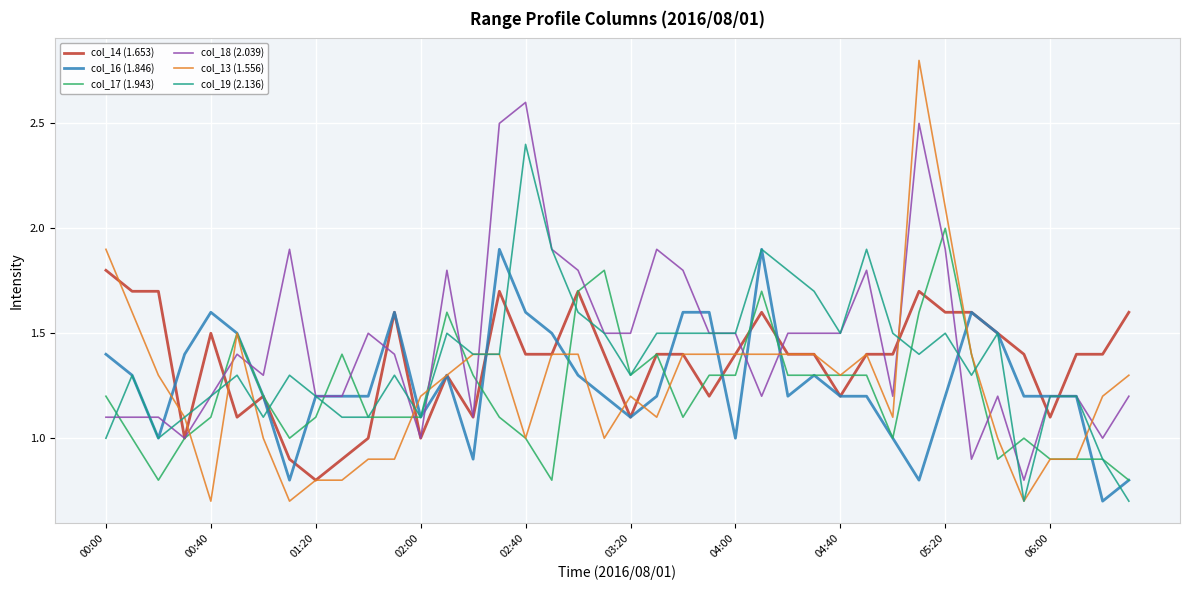

Rank the series by their maximum value, from highest to lowest.

col_13 (1.556), col_18 (2.039), col_19 (2.136), col_17 (1.943), col_16 (1.846), col_14 (1.653)